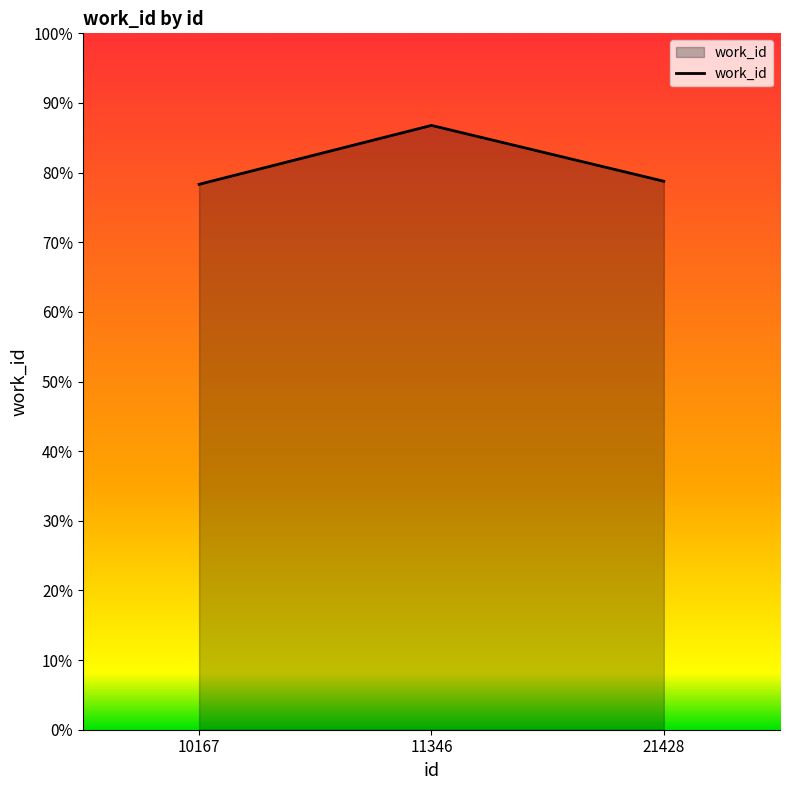

The value at 21428 is 78.8. True or false?

True